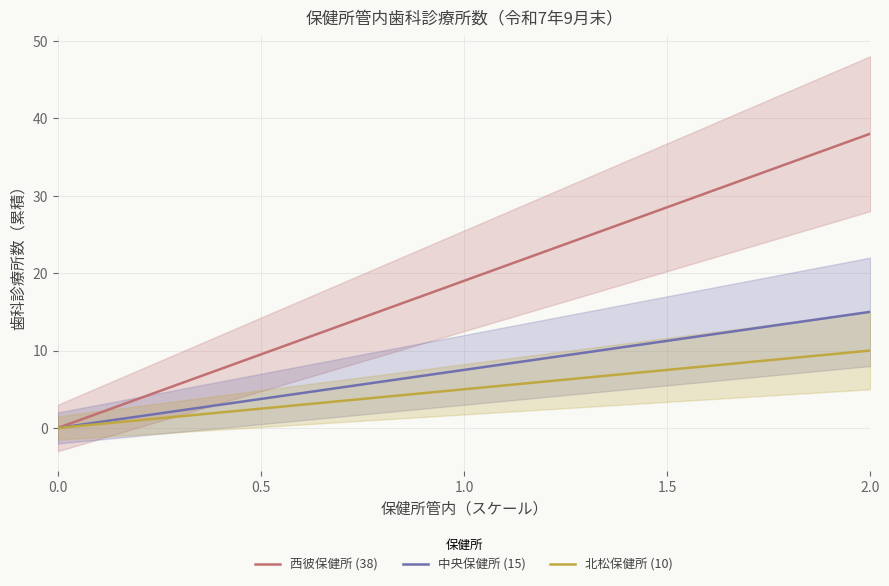

The value of 中央保健所 (15) at 1.0 is 5.0. True or false?

False